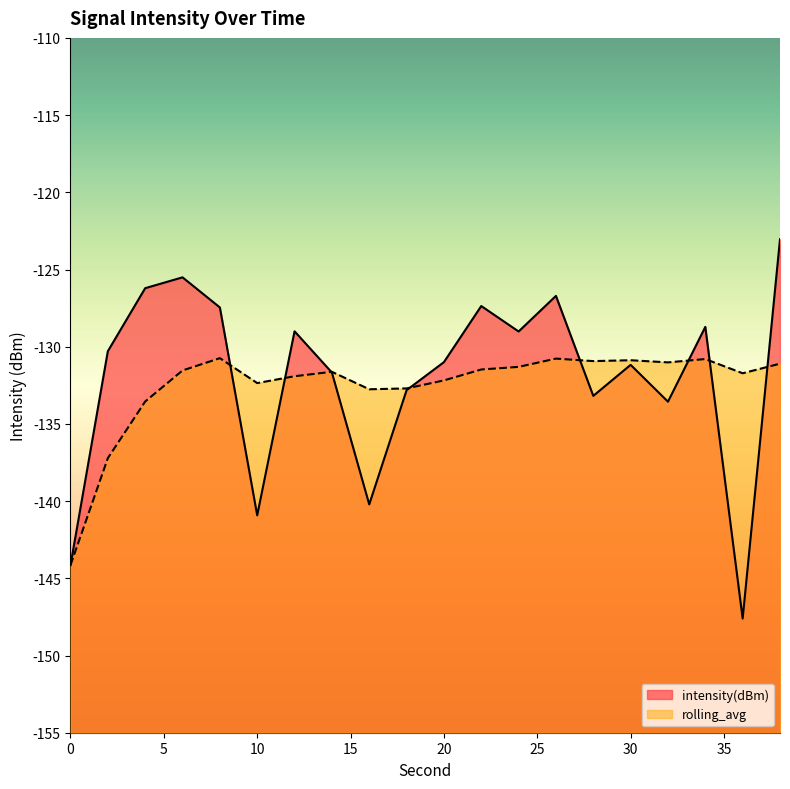

What is the average value of the rolling_avg series?

-132.5